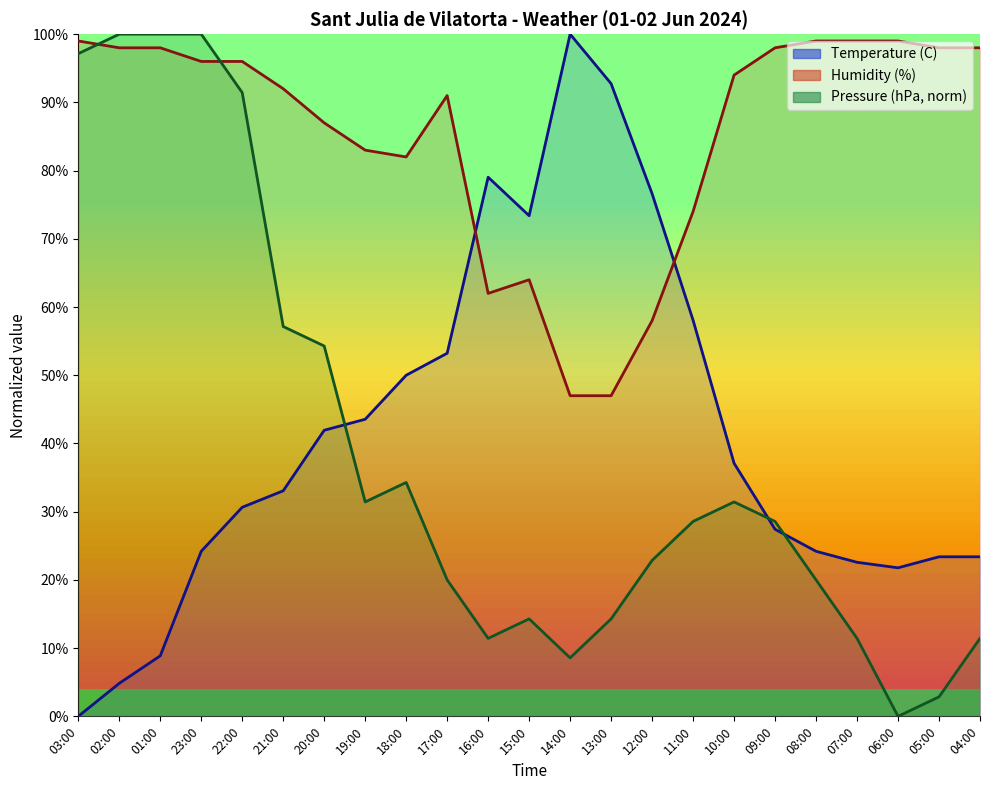

Reading left to right, list all the values displayed in this chart.

Temperature (C): 03:00=0.0	02:00=4.8	01:00=8.9	23:00=24.2	22:00=30.6	21:00=33.1	20:00=41.9	19:00=43.5	18:00=50.0	17:00=53.2	16:00=79.0	15:00=73.4	14:00=100.0	13:00=92.7	12:00=76.6	11:00=58.1	10:00=37.1	09:00=27.4	08:00=24.2	07:00=22.6	06:00=21.8	05:00=23.4	04:00=23.4
Humidity (%): 03:00=99.0	02:00=98.0	01:00=98.0	23:00=96.0	22:00=96.0	21:00=92.0	20:00=87.0	19:00=83.0	18:00=82.0	17:00=91.0	16:00=62.0	15:00=64.0	14:00=47.0	13:00=47.0	12:00=58.0	11:00=74.0	10:00=94.0	09:00=98.0	08:00=99.0	07:00=99.0	06:00=99.0	05:00=98.0	04:00=98.0
Pressure (hPa): 03:00=97.1	02:00=100.0	01:00=100.0	23:00=100.0	22:00=91.4	21:00=57.1	20:00=54.3	19:00=31.4	18:00=34.3	17:00=20.0	16:00=11.4	15:00=14.3	14:00=8.6	13:00=14.3	12:00=22.9	11:00=28.6	10:00=31.4	09:00=28.6	08:00=20.0	07:00=11.4	06:00=0.0	05:00=2.9	04:00=11.4